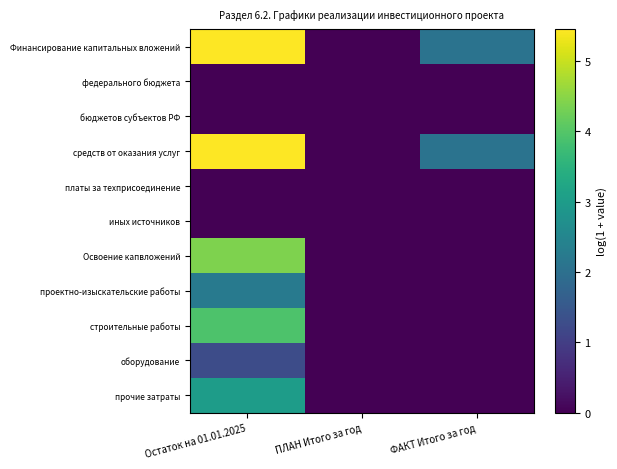

What is the total value across all series at ФАКТ Итого за год?

4.1